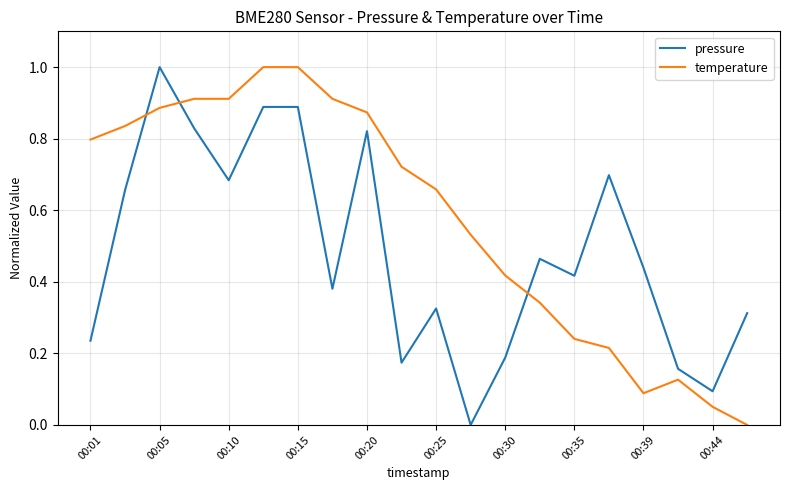

Which series has the largest total across all categories?

temperature